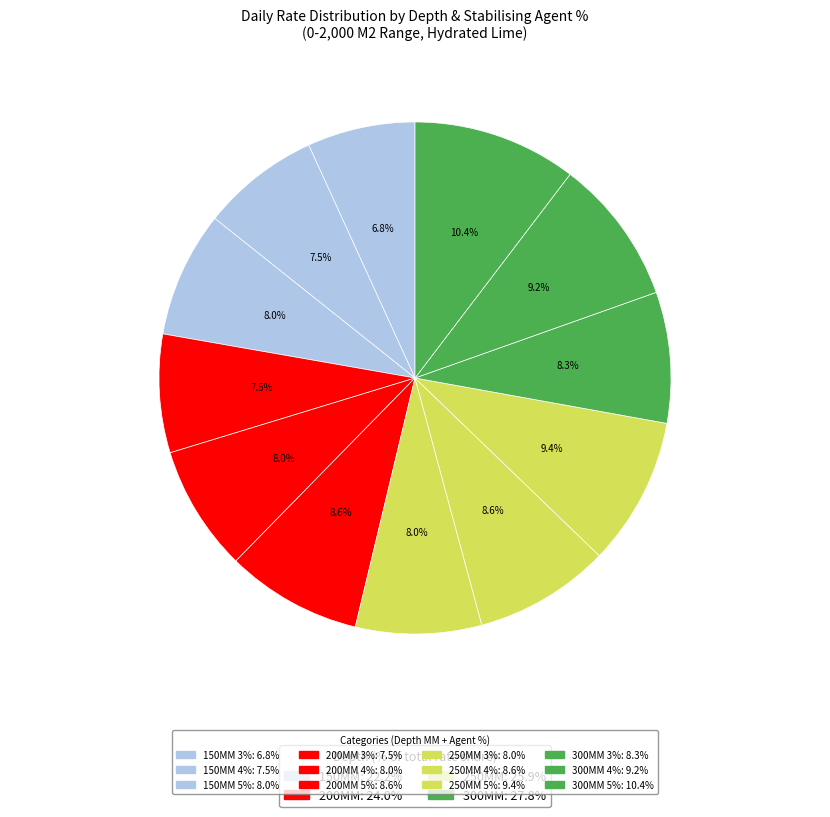

How many slices are in this pie chart?

12